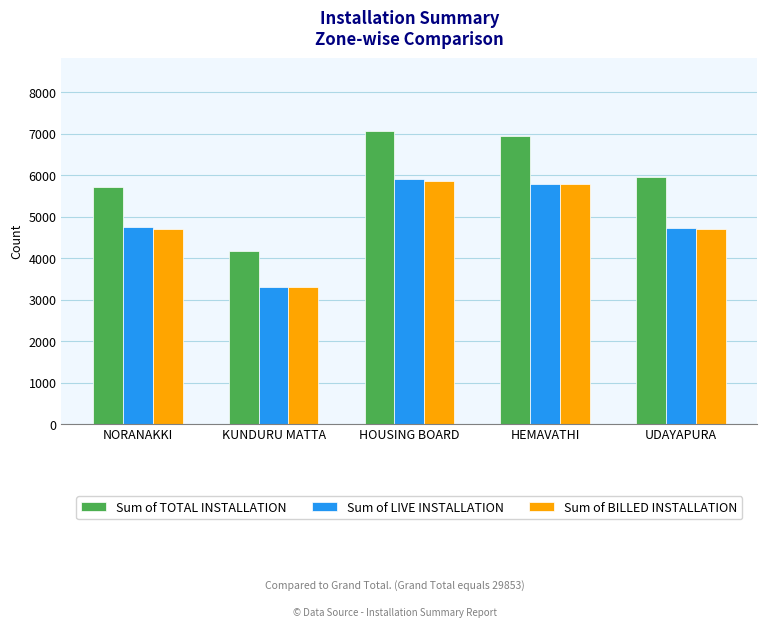

How many bars are there in total?

15